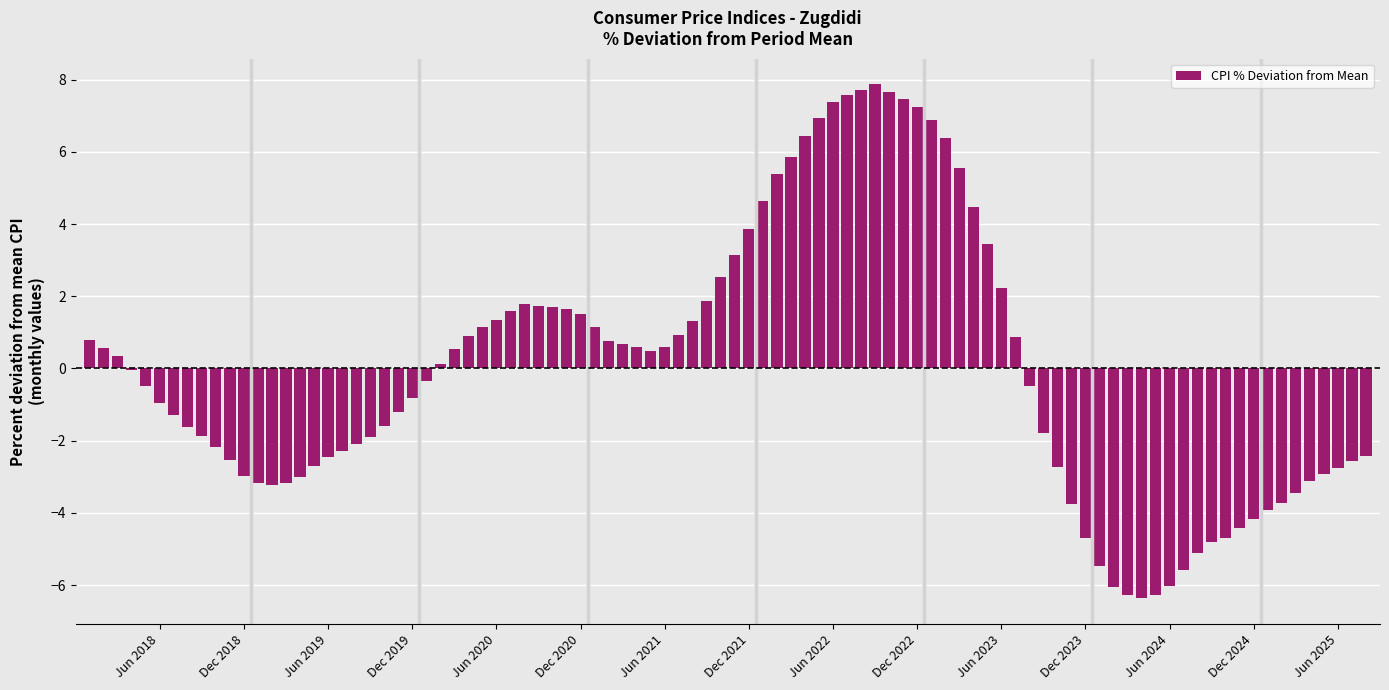

What is the greatest value displayed?

7.9